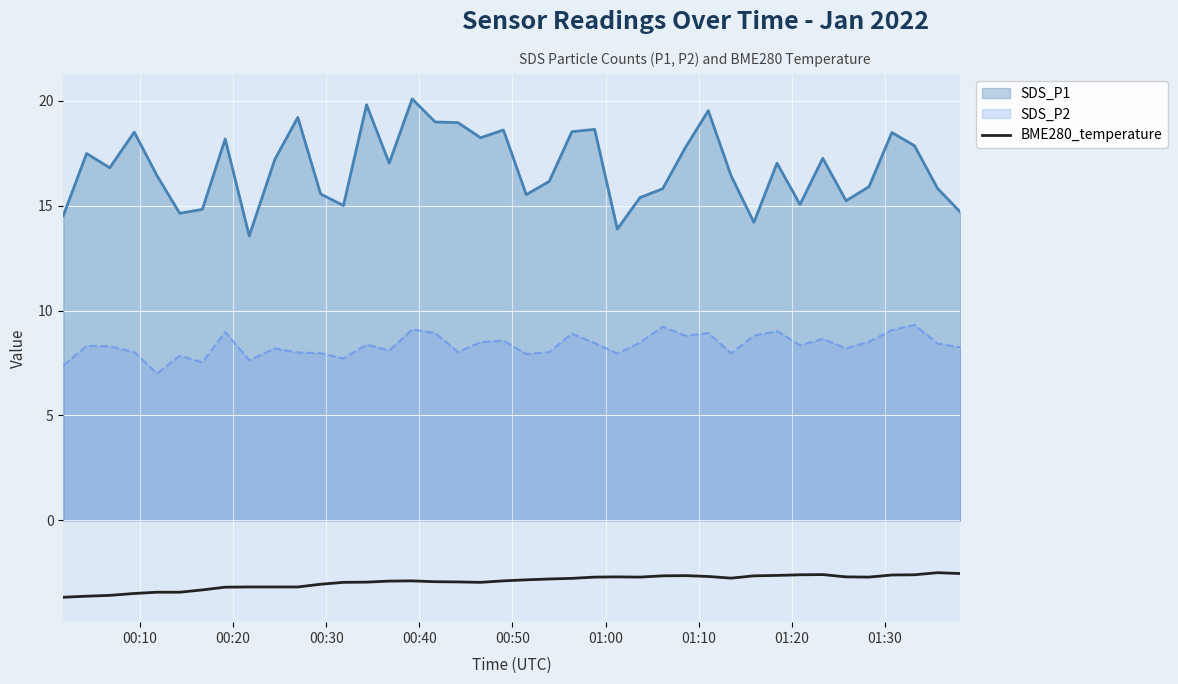

Rank the series by their maximum value, from lowest to highest.

BME280_temperature, SDS_P2, SDS_P1